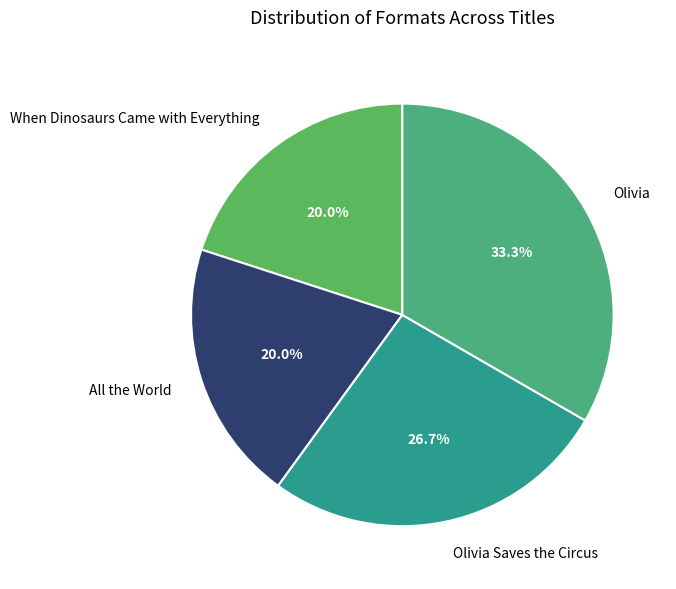

Count the number of slices in the pie.

4